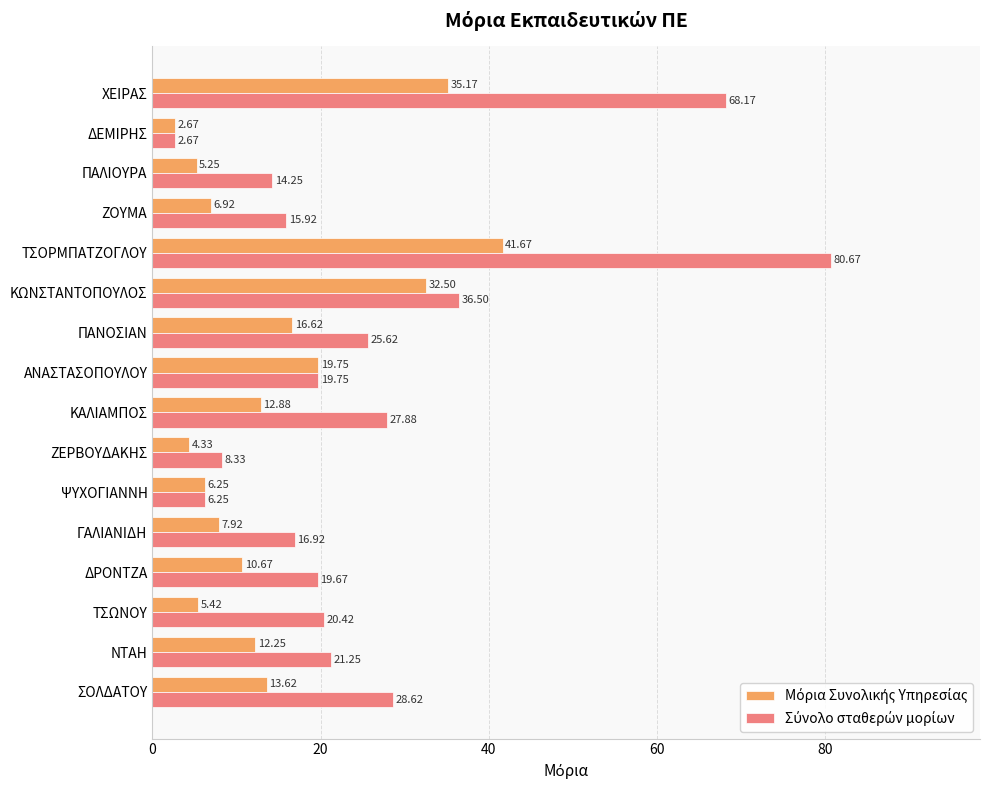

What is the total value across all series at ΖΟΥΜΑ?

22.8